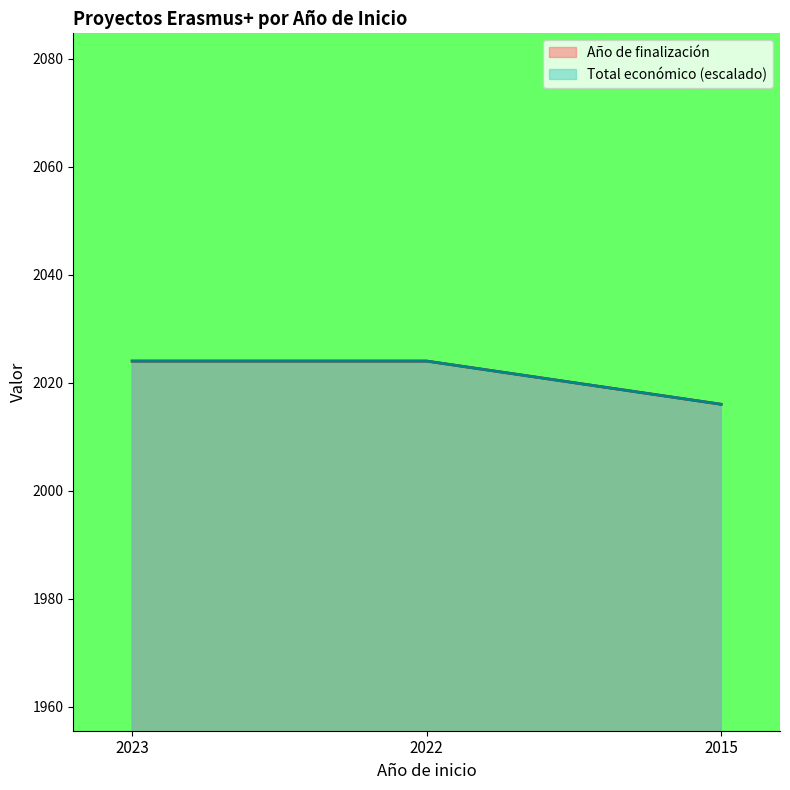

What is the value of the Año de finalización point at the 2nd from the left?

2024.0